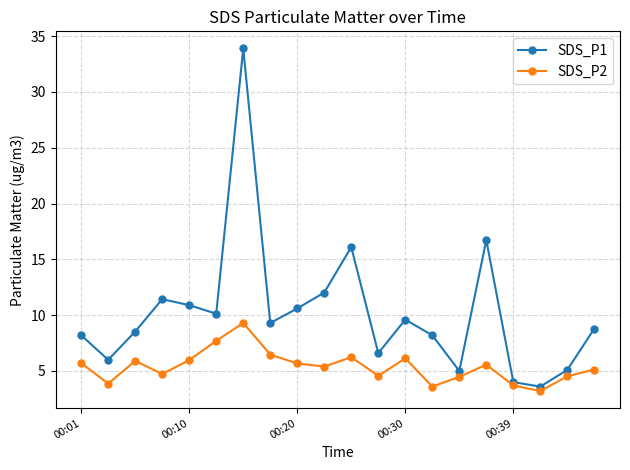

Which series has the widest spread of values?

SDS_P1